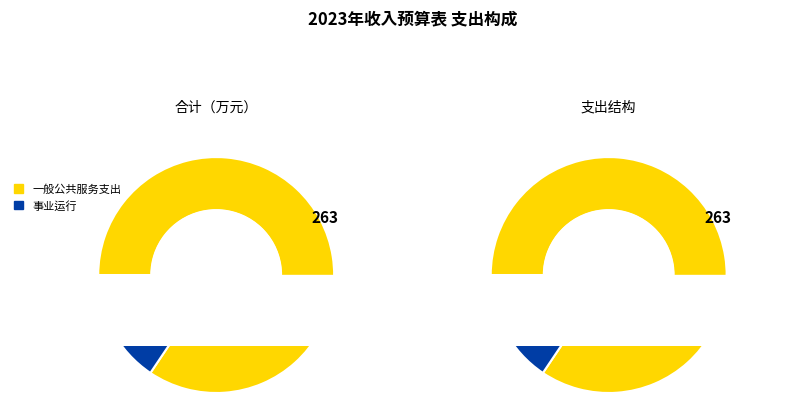

What is the change in value from 一般公共服务支出 to 事业运行?

-214.5